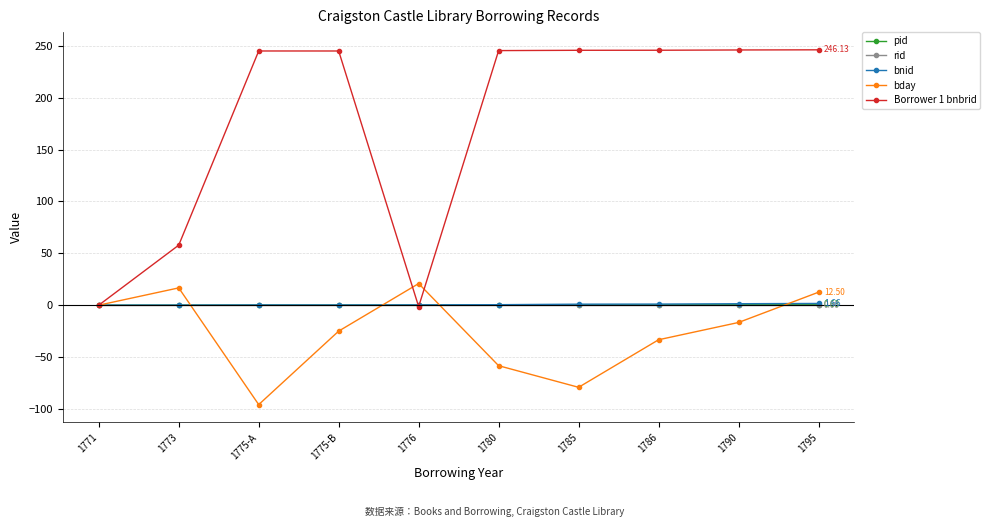

What is the label of the 5th point from the left?

1776